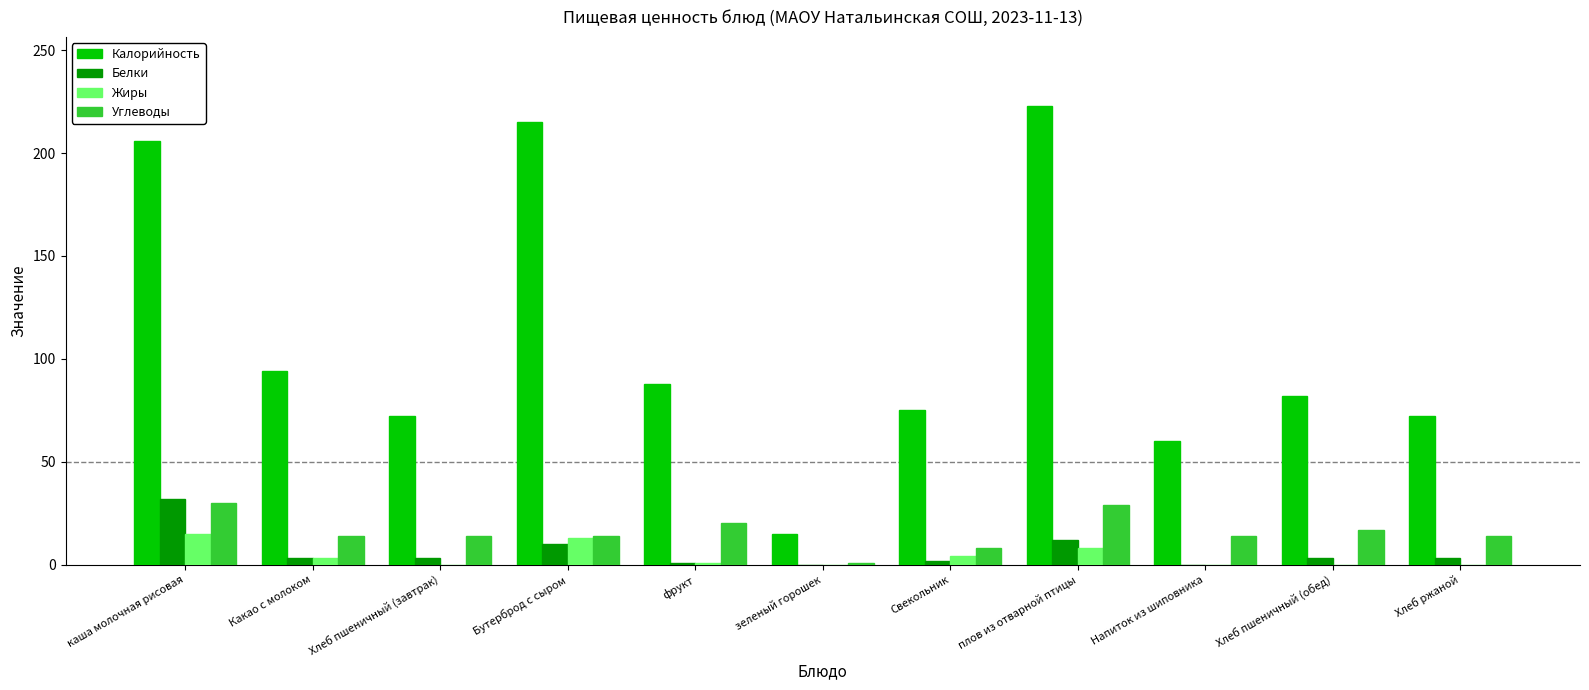

Which series changed the most between Хлеб пшеничный (завтрак) and плов из отварной птицы?

Калорийность